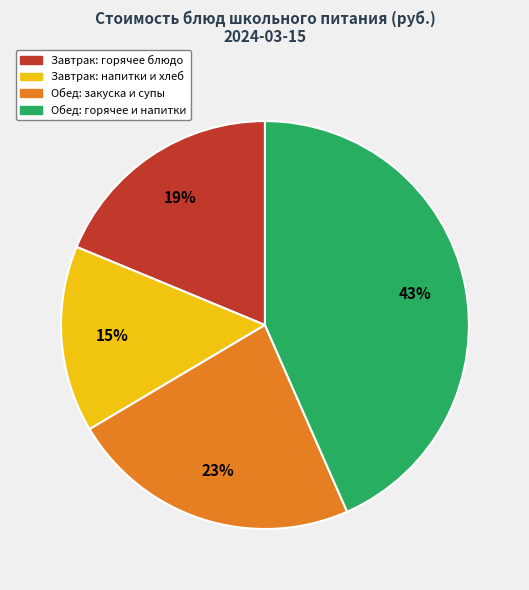

Approximately how many times larger is the value at Обед: закуска и супы compared to Завтрак: горячее блюдо?

1.2